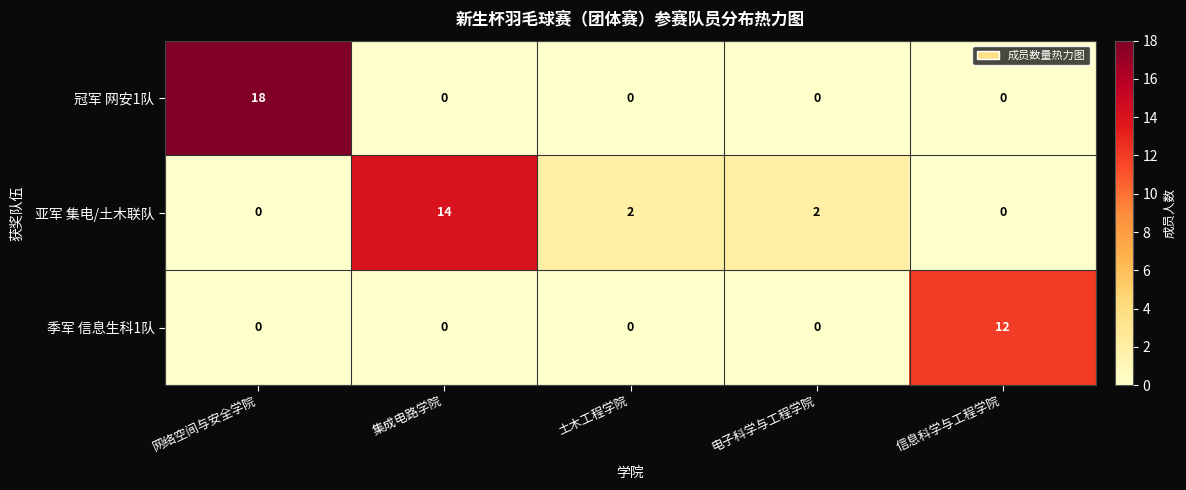

What is the maximum value for 季军 信息生科1队?

12